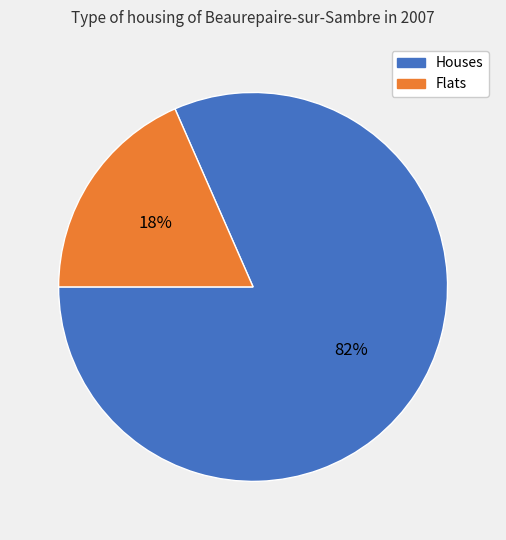

What percentage is the Flats slice, to the nearest percent?

18%